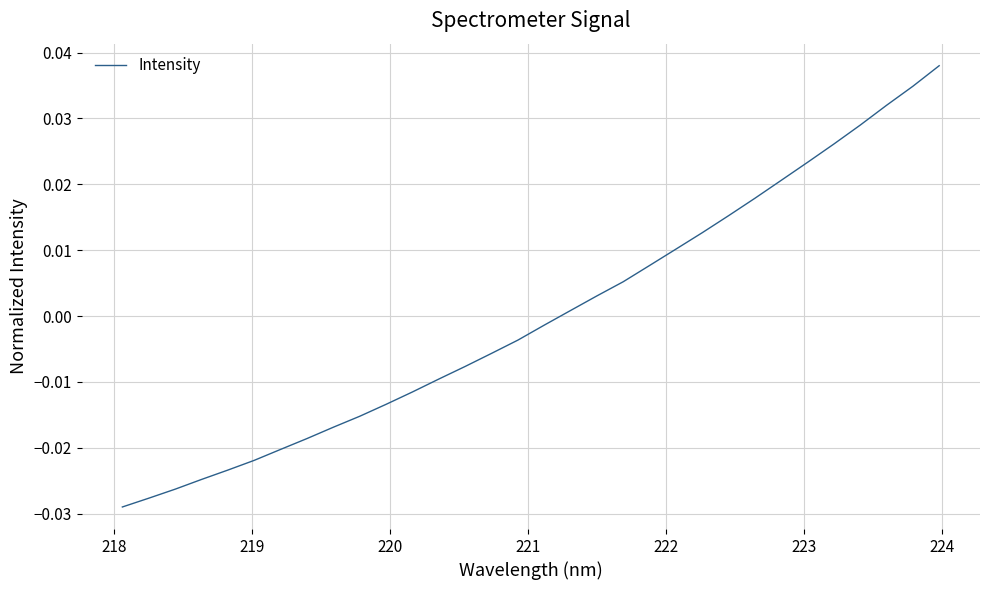

How many values are below 0?

17